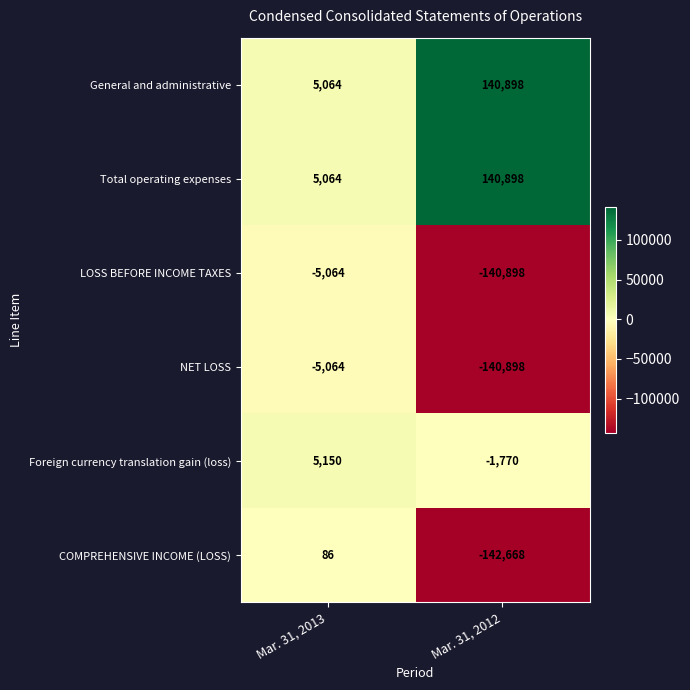

What is the difference between the maximum and minimum values in the LOSS BEFORE INCOME TAXES series?

135834